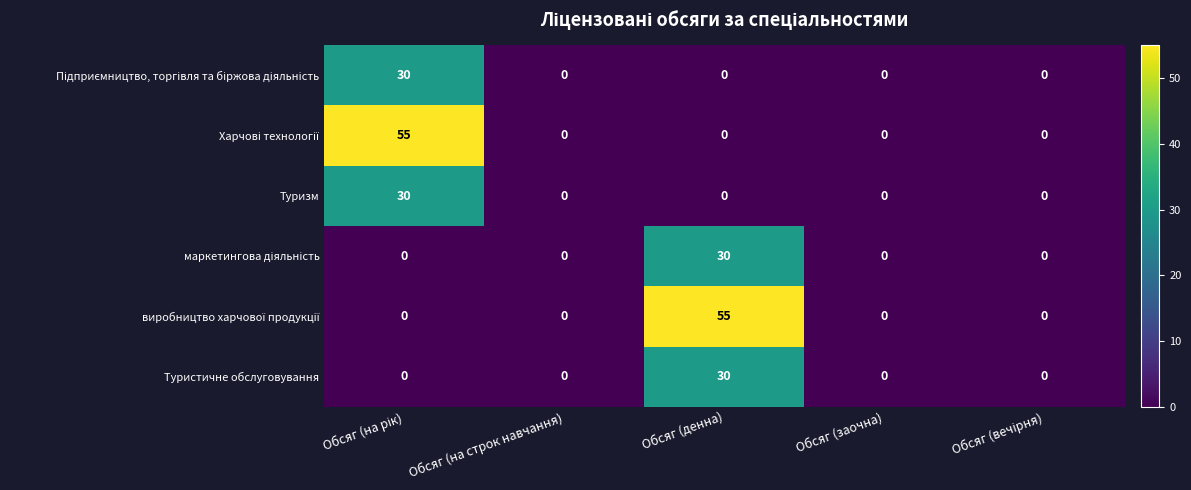

What is the difference between the maximum and second lowest values in the Туризм series?

30